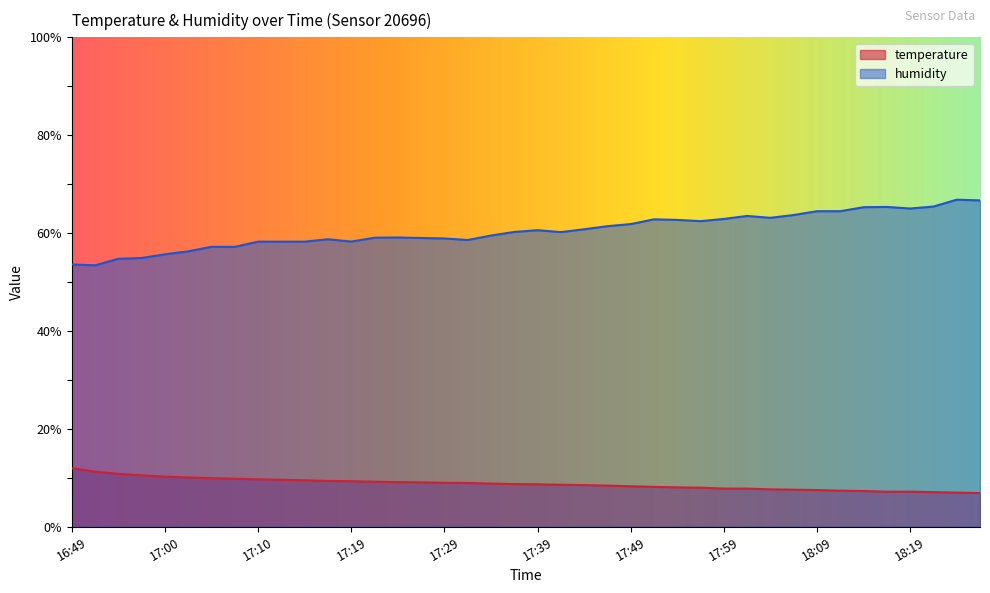

At 17:49, list the series in order from smallest to largest.

temperature, humidity